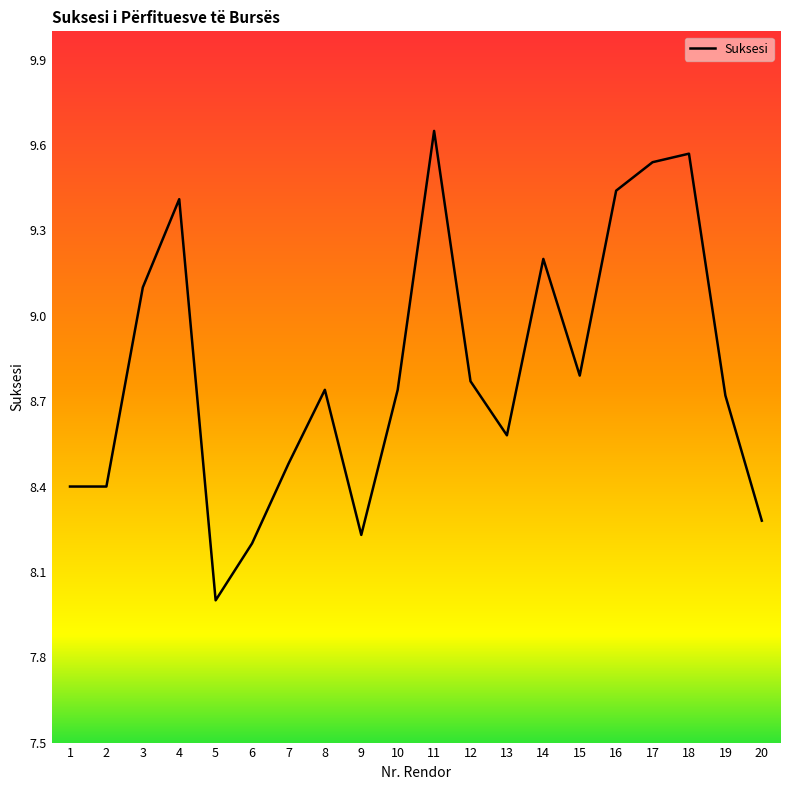

What is the ratio of the value at 13 to the value at 1?

1.0